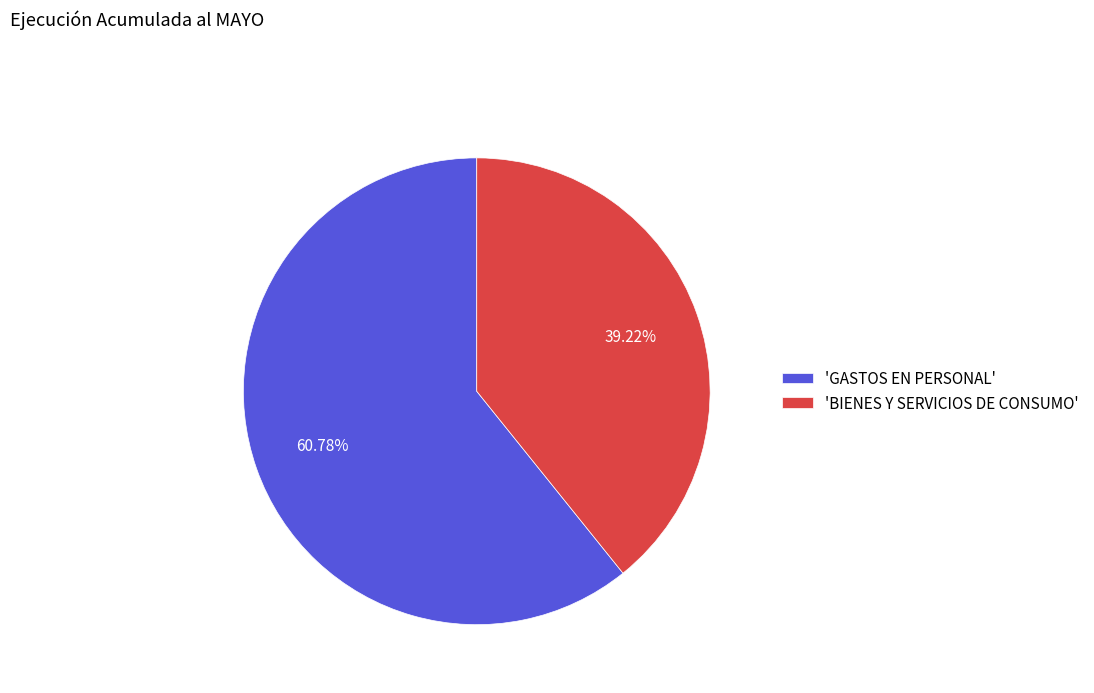

Rank the categories by value from lowest to highest.

'BIENES Y SERVICIOS DE CONSUMO', 'GASTOS EN PERSONAL'